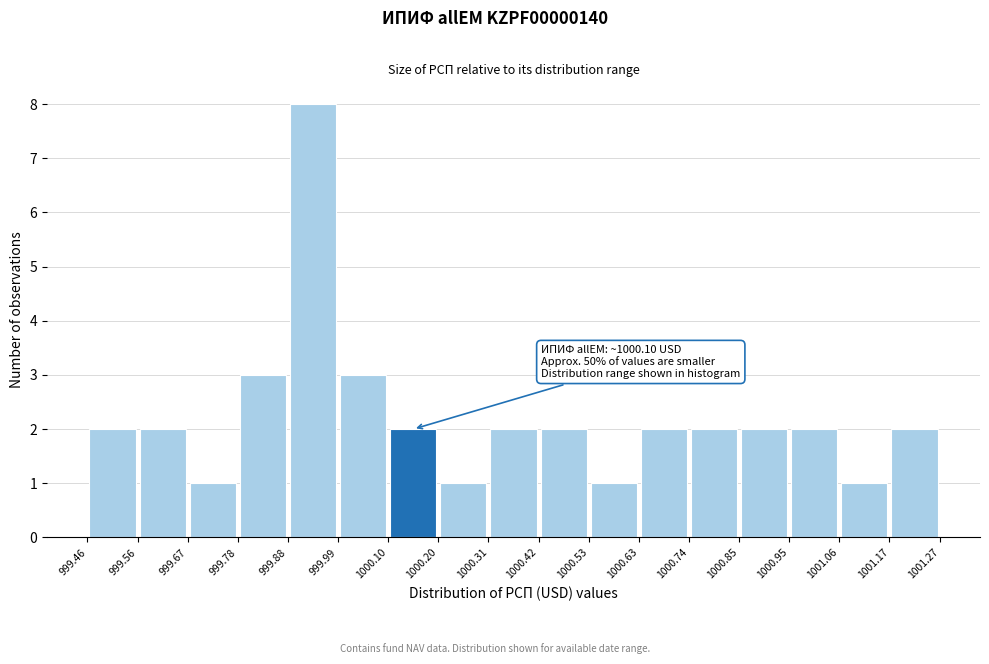

Over which range of the x-axis is the bar tallest?

999.88 to 999.99